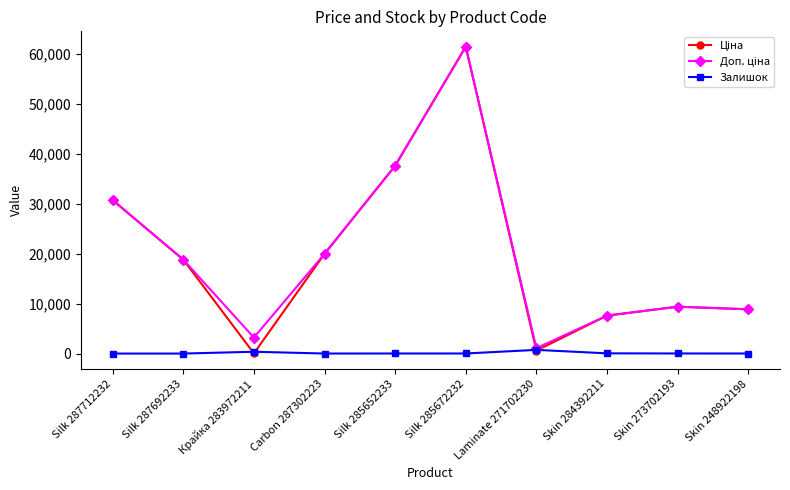

The Залишок series shows 16.0 at Silk 285672232. True or false?

True